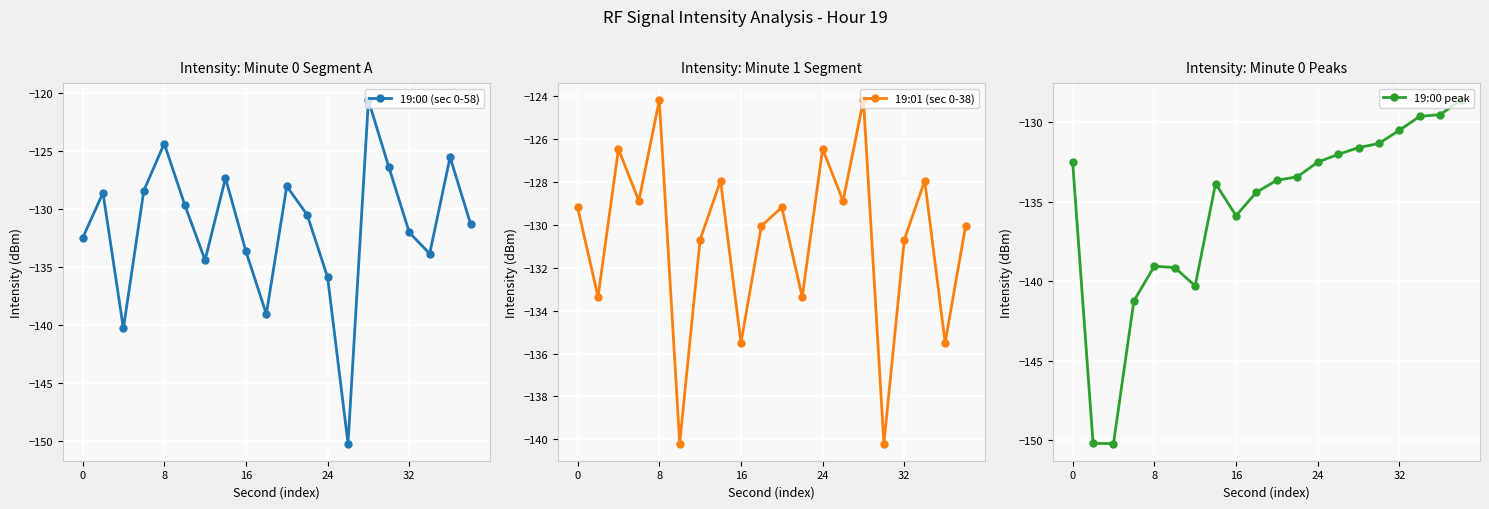

Reading left to right, extract all data points from this chart.

19:00 (sec 0-58): -132.5	-128.6	-140.3	-128.4	-124.4	-129.6	-134.4	-127.3	-133.6	-139.1	-128.0	-130.5	-135.9	-150.2	-120.6	-126.4	-132.0	-133.8	-125.5	-131.3
19:01 (sec 0-38): -129.2	-133.4	-126.5	-128.9	-124.2	-140.2	-130.7	-127.9	-135.5	-130.1	-129.2	-133.4	-126.5	-128.9	-124.2	-140.2	-130.7	-127.9	-135.5	-130.1
19:00 peak: -132.5	-150.2	-150.2	-141.2	-139.1	-139.1	-140.3	-133.8	-135.9	-134.4	-133.6	-133.4	-132.5	-132.0	-131.6	-131.3	-130.5	-129.6	-129.5	-128.6